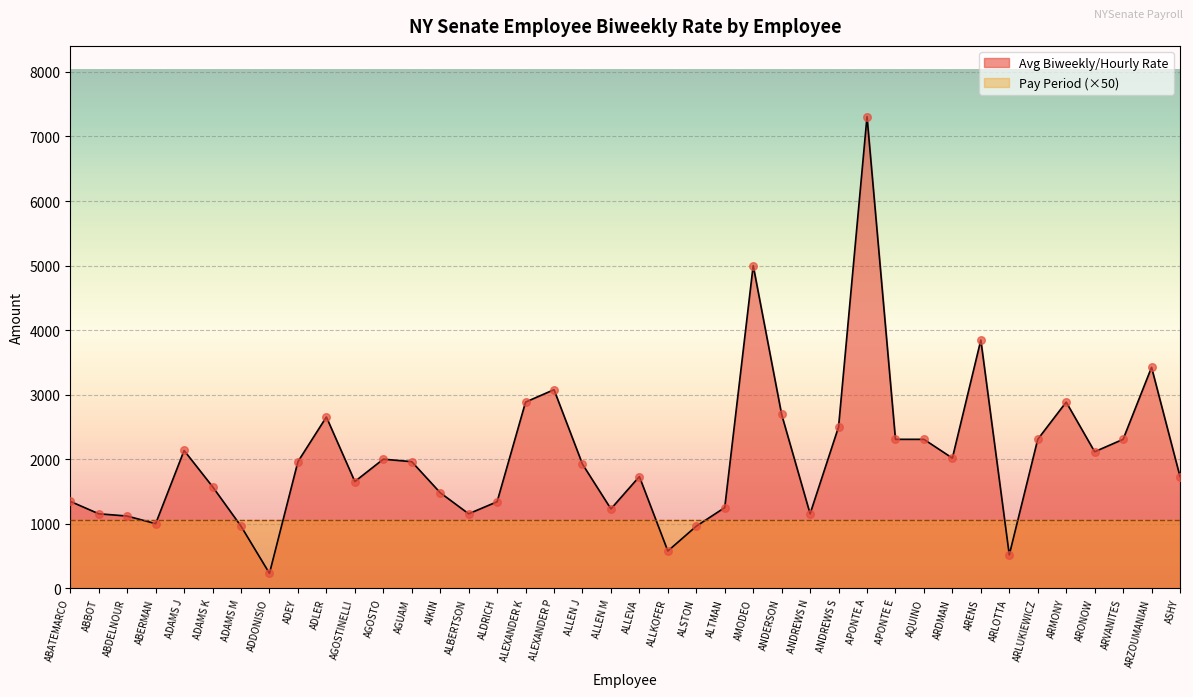

What is the change in value from ADAMS M to ALLEN M?

+268.2